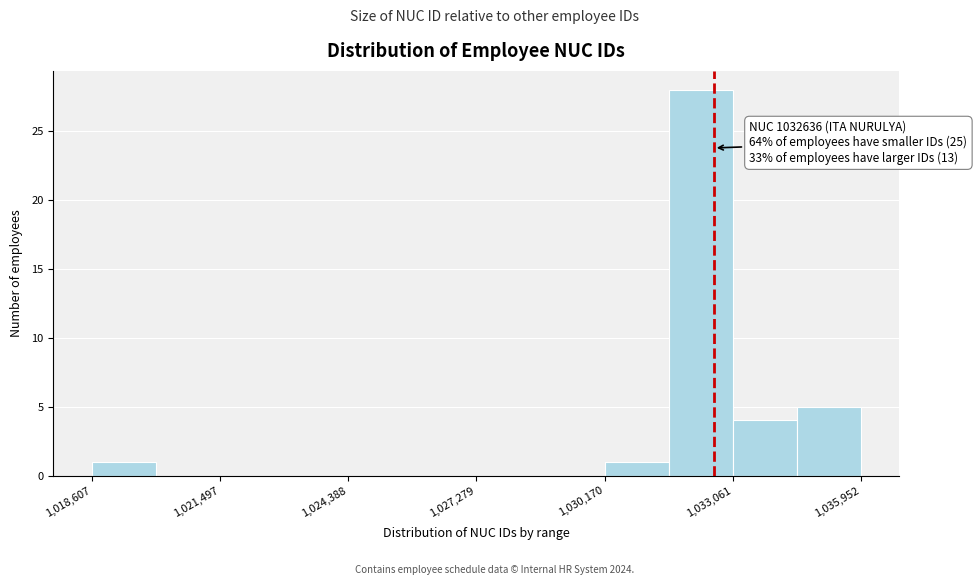

Read against the x-axis, roughly where is the centre of the tallest bar?

1032500